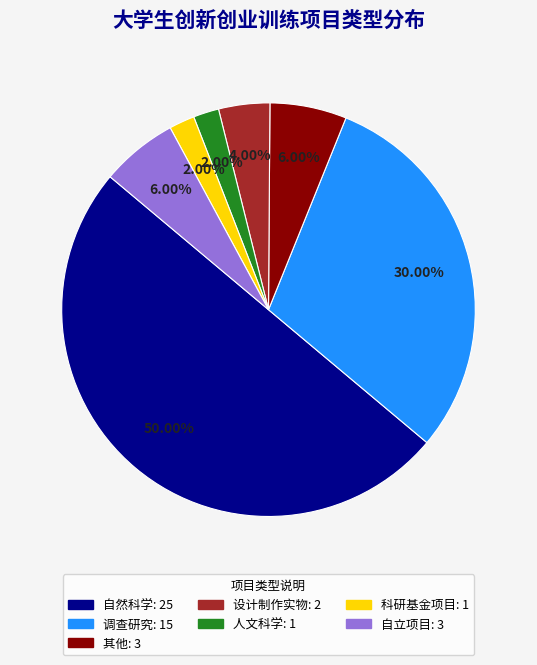

Which slice is the largest?

自然科学